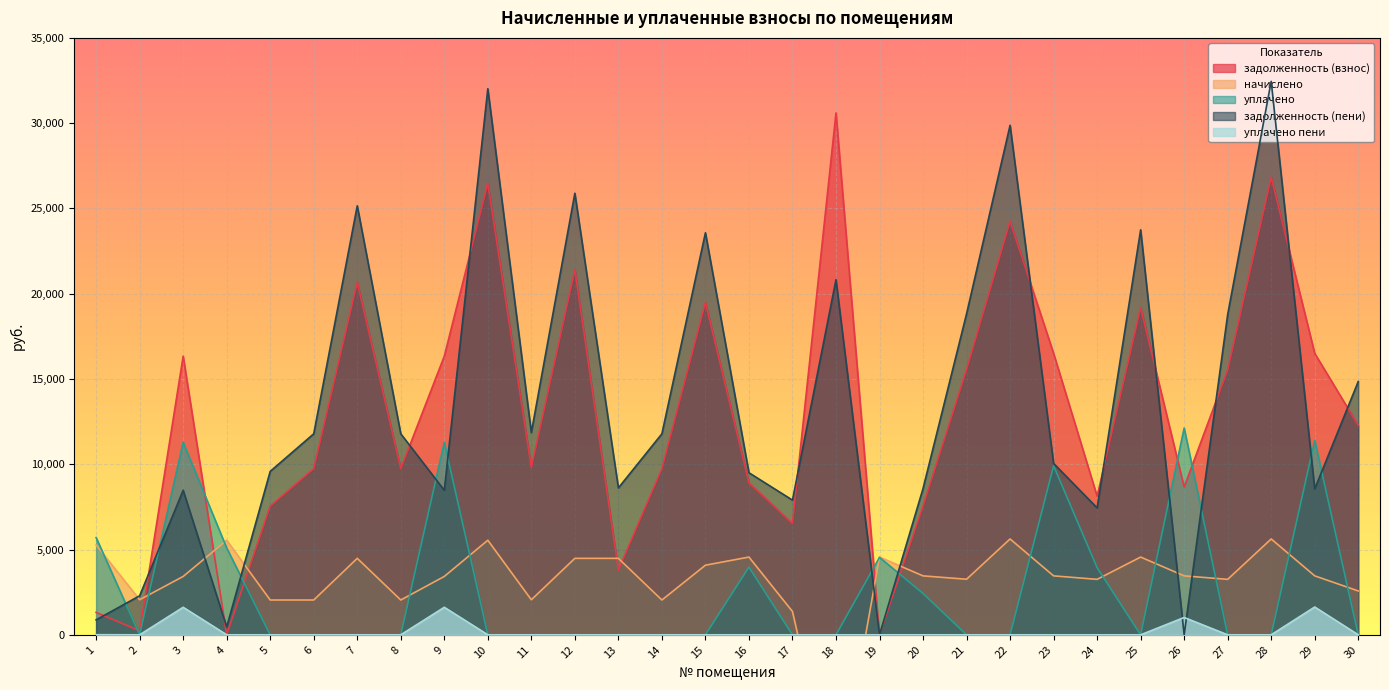

How many values in the задолженность (пени) series are below 11786?

15